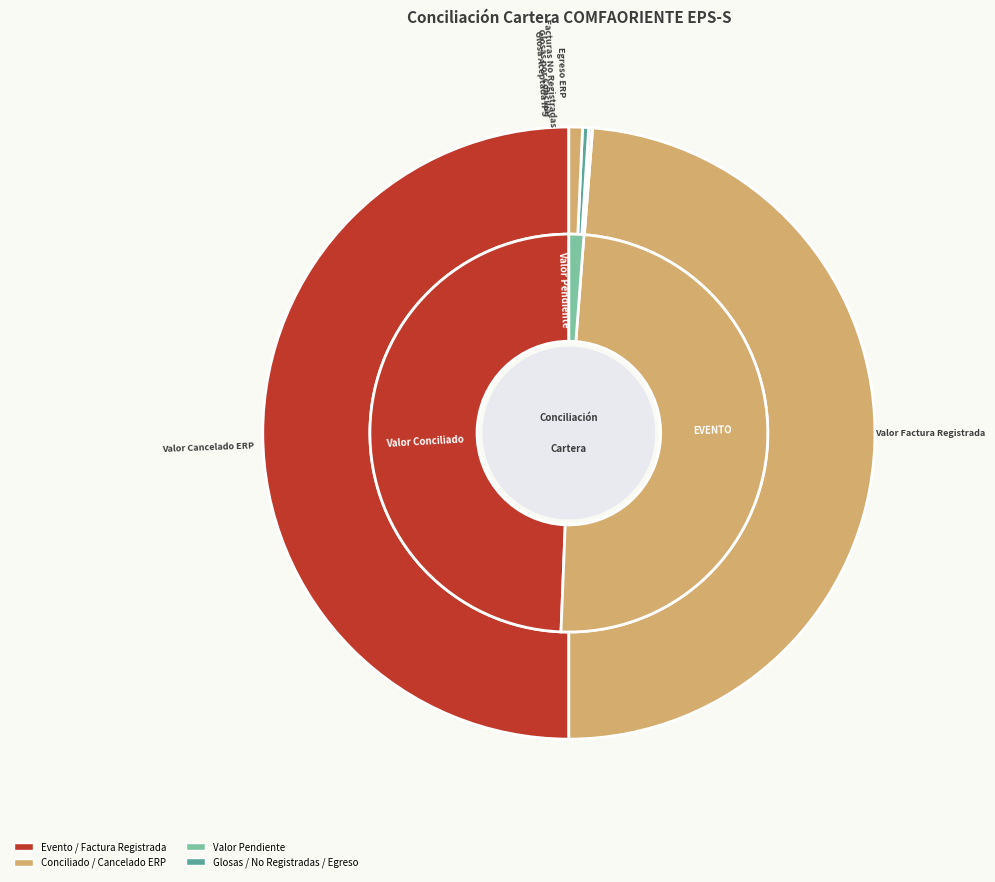

Which slice is the smallest?

GLOSA ACEPTADA IPS